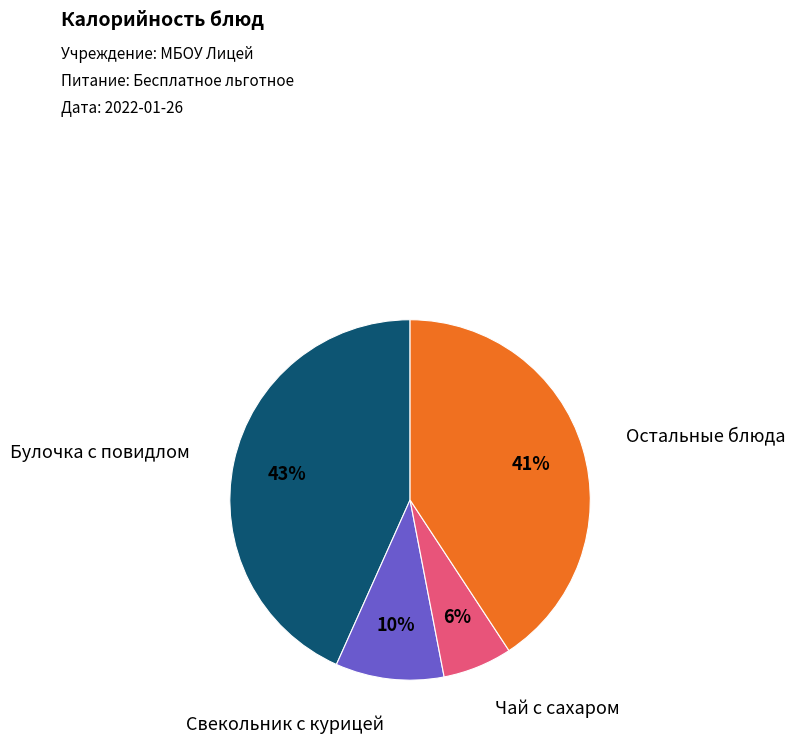

To the nearest percent, what is the average slice percentage?

25%